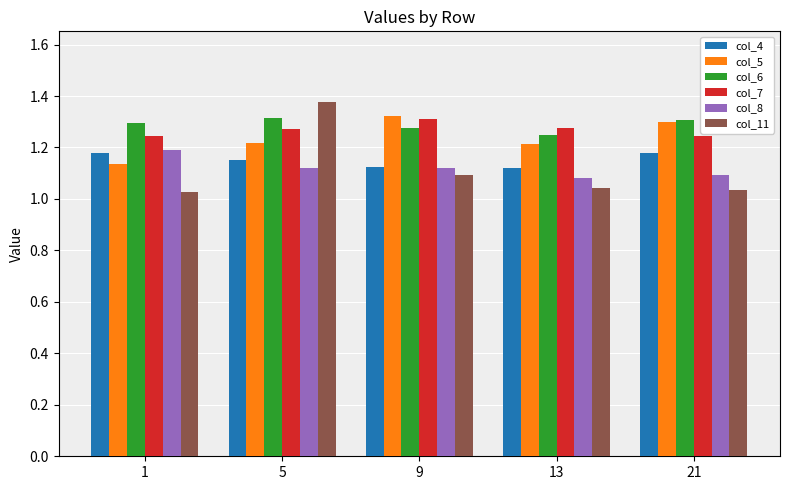

At which category does the chart reach its peak across all series?

5